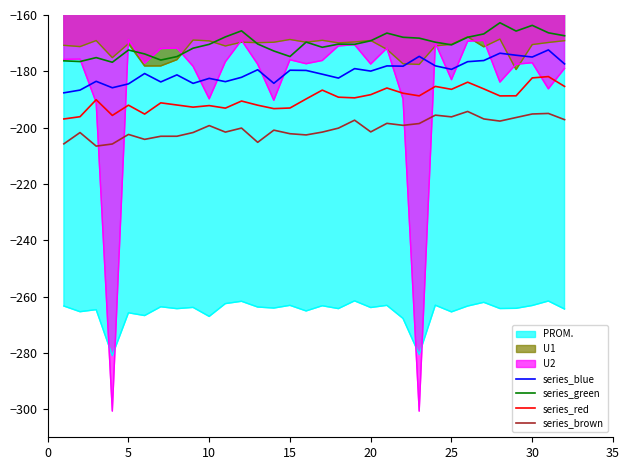

True or false: series_brown and series_red intersect in this chart.

False